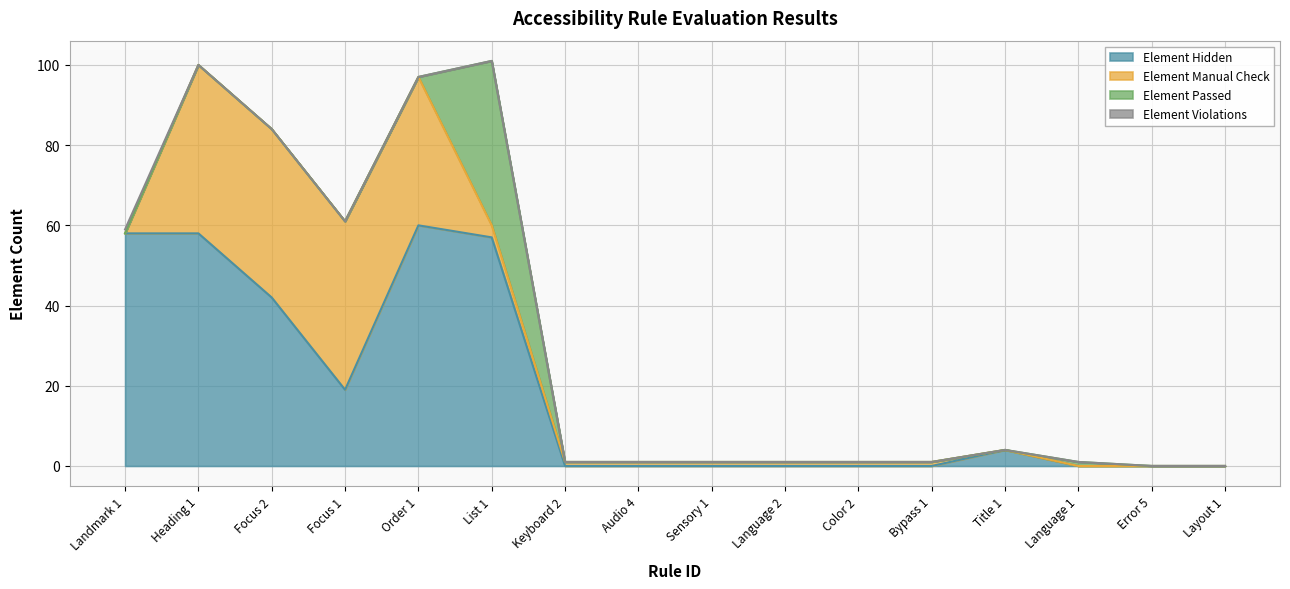

What is the total value across all series at Sensory 1?

1